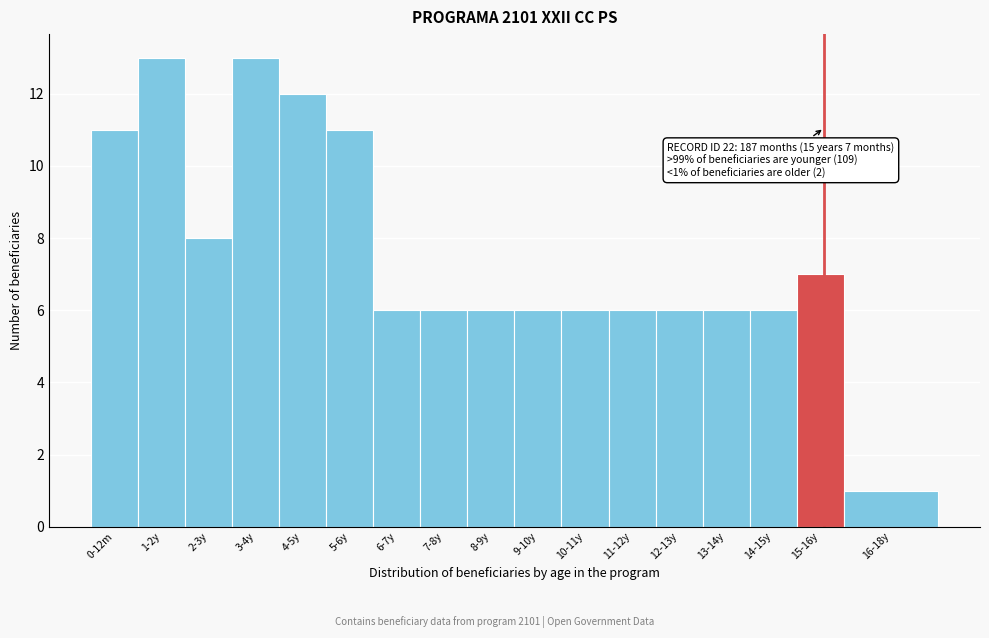

Reading left to right, extract all data points from this chart.

11	13	8	13	12	11	6	6	6	6	6	6	6	6	6	7	1